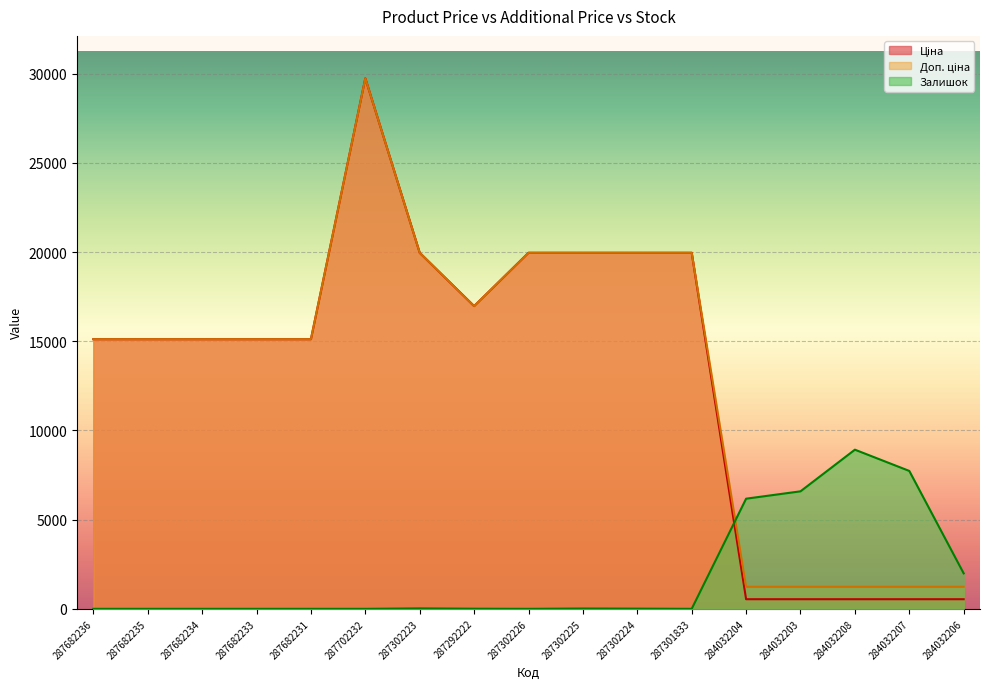

How many lines are shown in the chart?

3